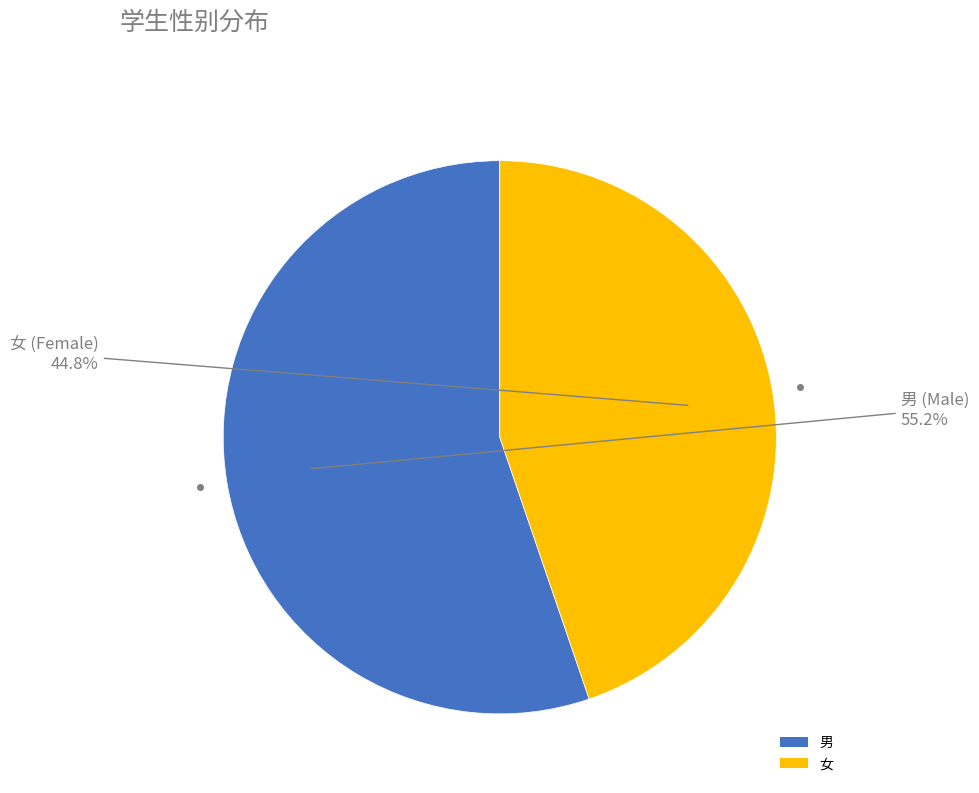

To the nearest percent, what is the difference between the largest and smallest slice percentages?

10%